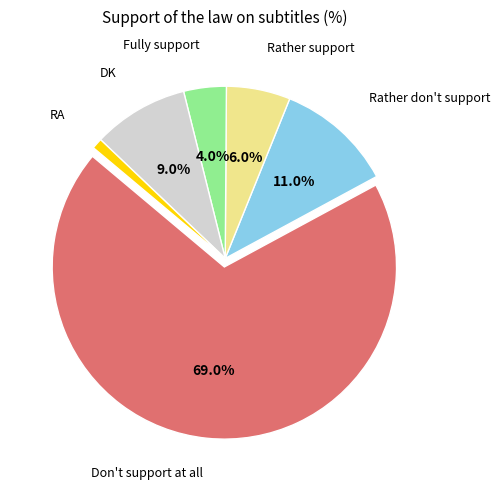

How many slices are in this pie chart?

6